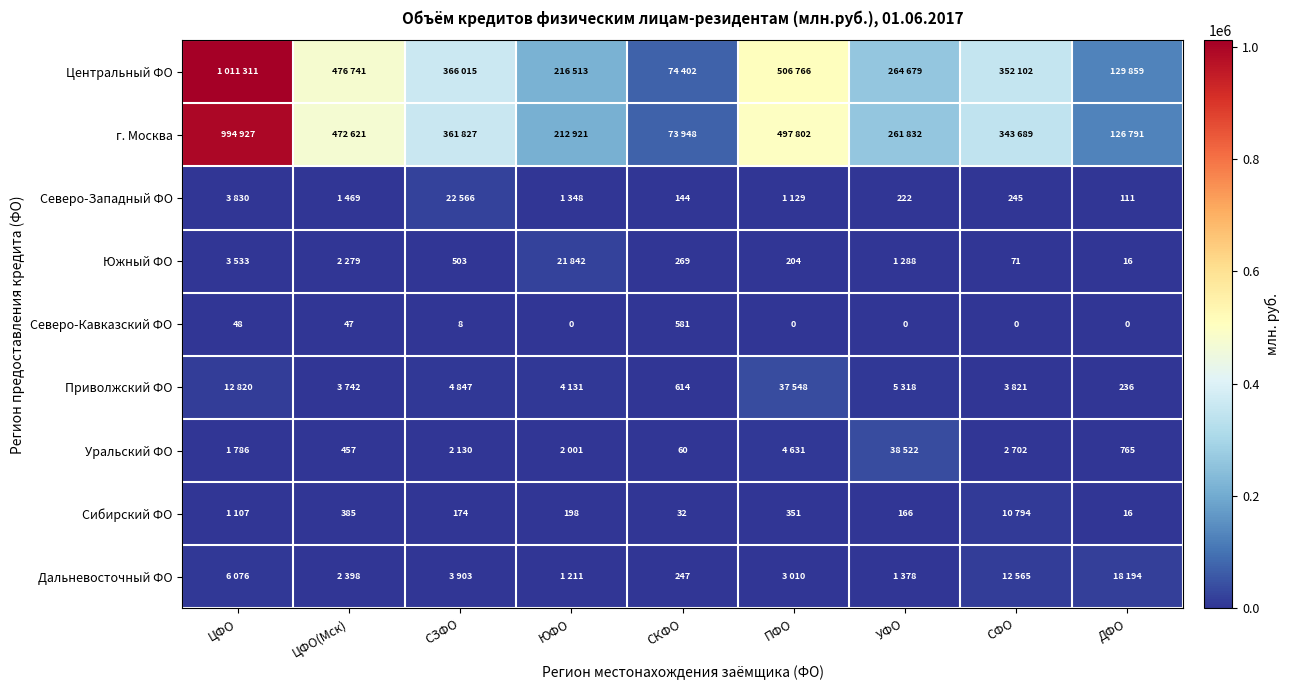

What value does the Северо-Западный ФО series have at ПФО, to the nearest 10?

1130